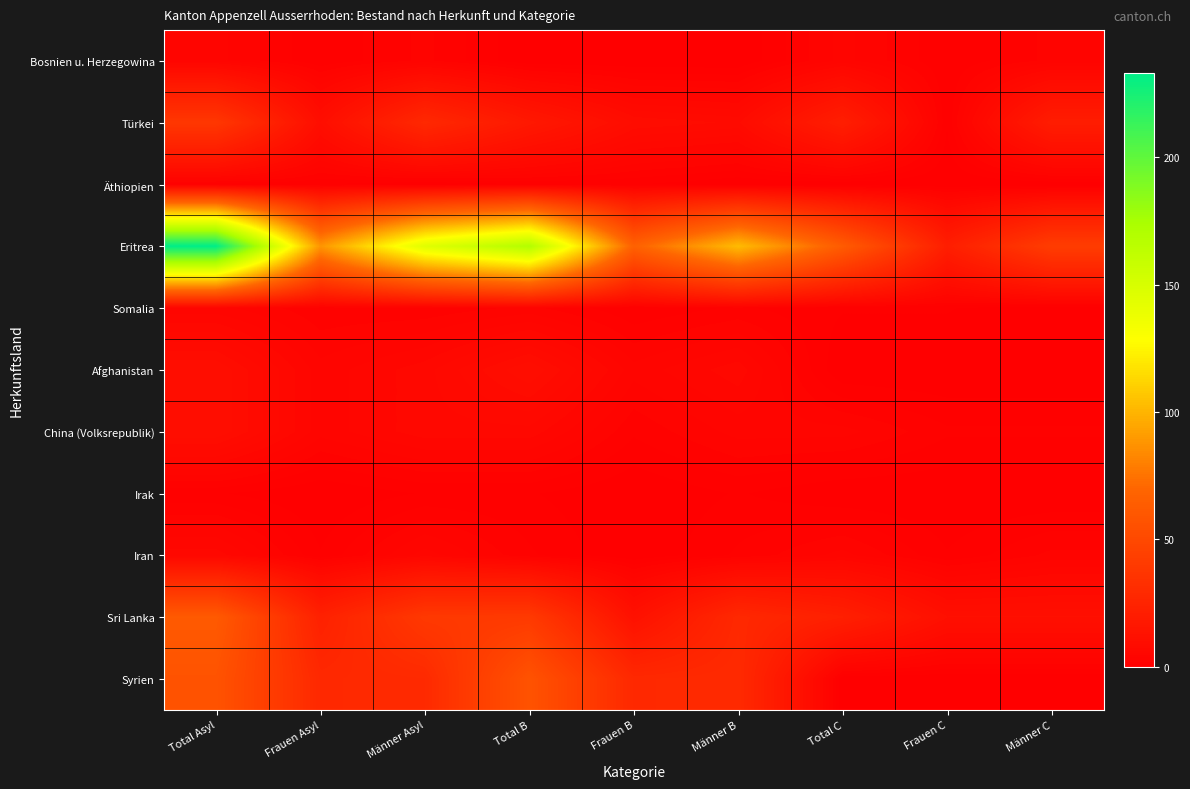

Which series has the widest spread of values?

Eritrea